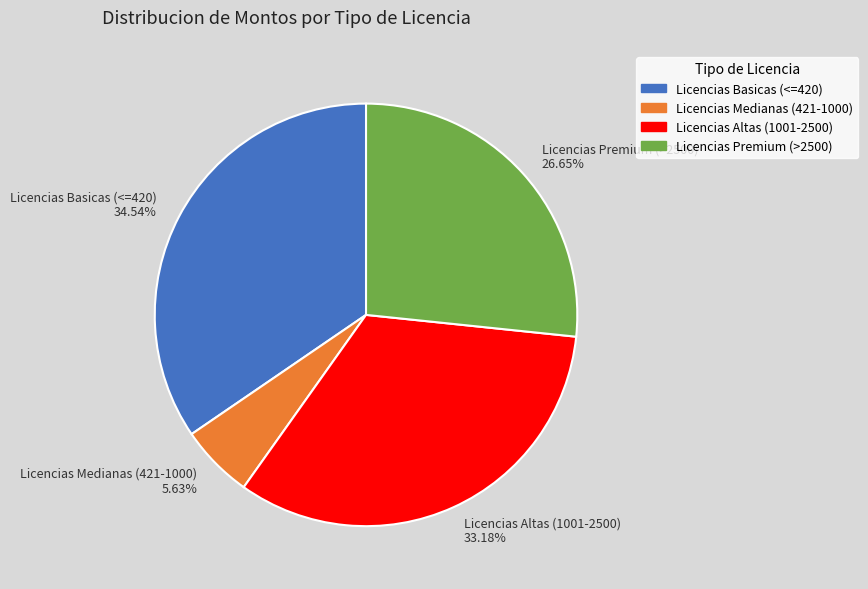

Rank the categories by value from highest to lowest.

Licencias Basicas (<=420) 34.54%, Licencias Altas (1001-2500) 33.18%, Licencias Premium (>2500) 26.65%, Licencias Medianas (421-1000) 5.63%